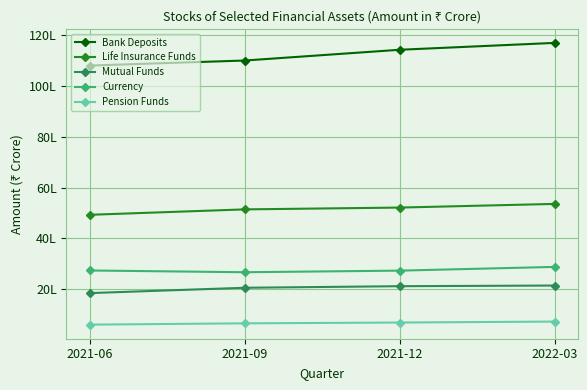

What value does the Pension Funds series have at 2021-06, to the nearest 10?

616520